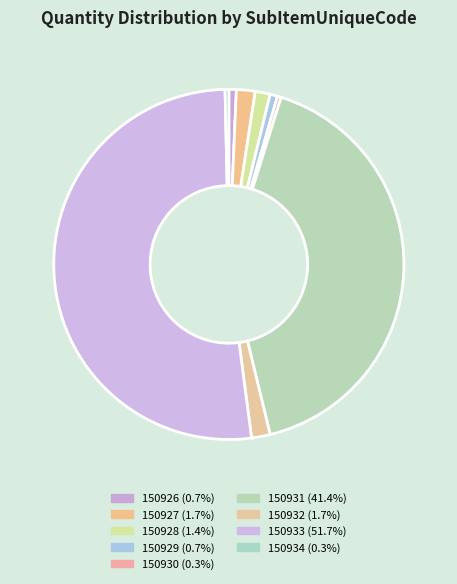

Which slice represents more than half of the pie?

150933